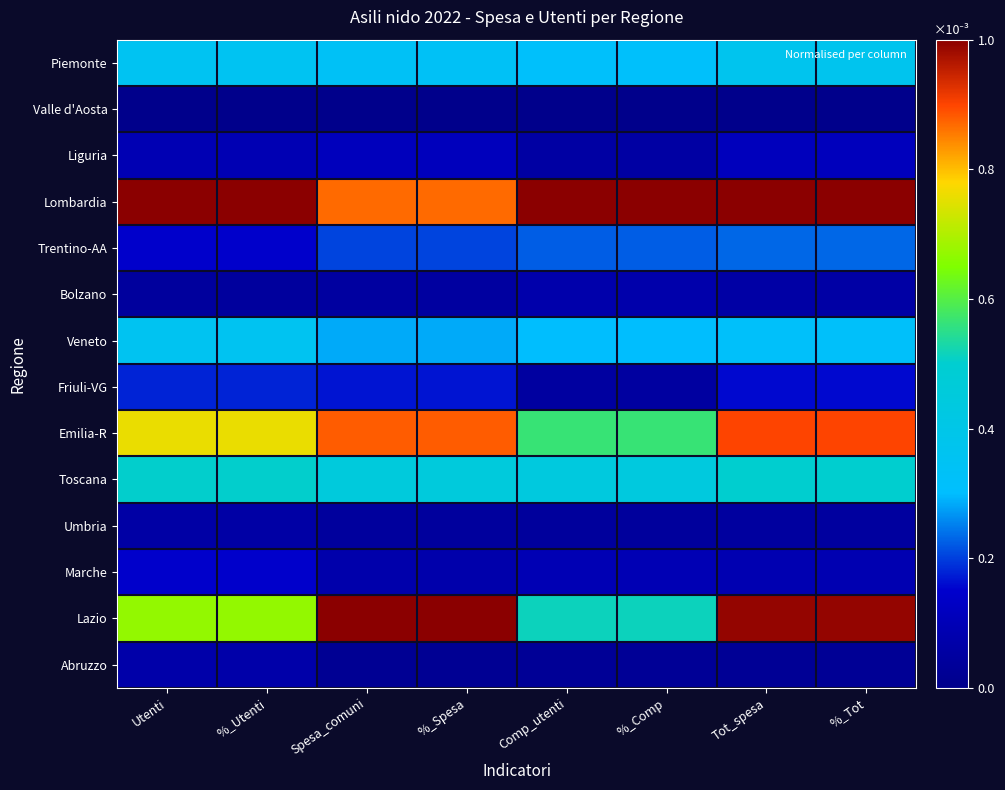

What is the total value across all series at Utenti?

4.4